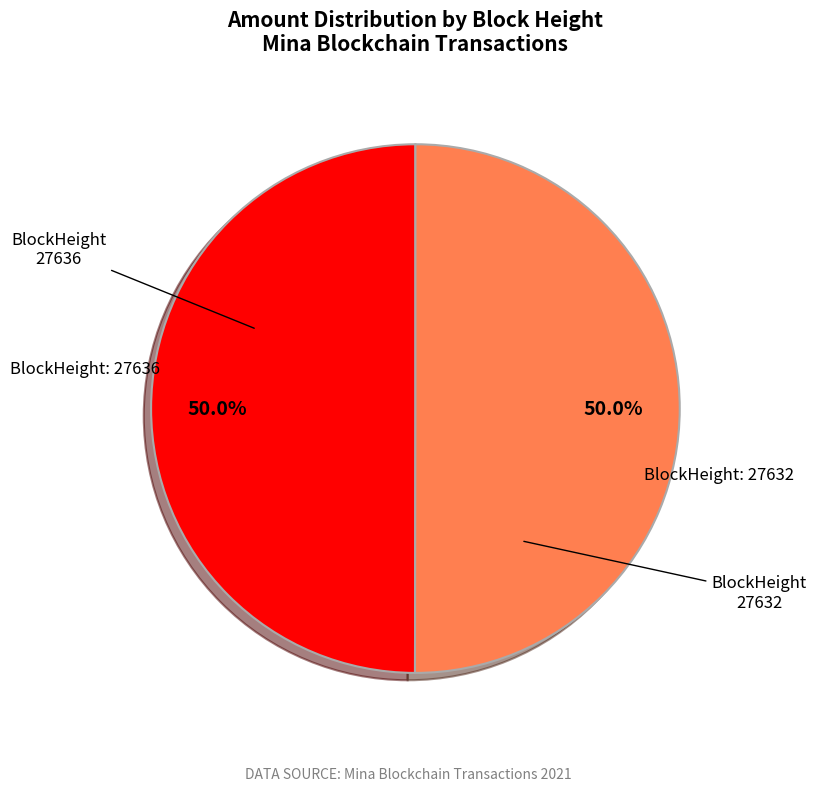

What percentage is NOT represented by BlockHeight 27636?

50.0%